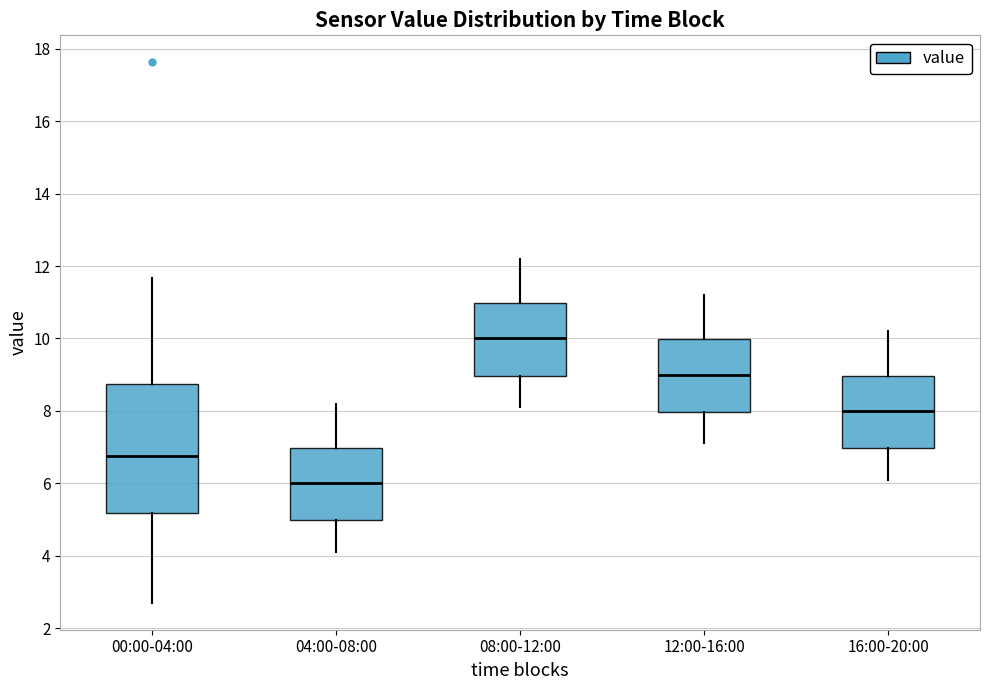

Reading left to right, transcribe this box plot: for each box, give where its median line is, the range the box spans, and where its two whiskers end, as read against the y-axis. The values are not printed on the chart, so give them approximately, as read against the axis.

00:00-04:00: median 6.8, box 5.2 to 8.8, whiskers 2.8 to 11.6
04:00-08:00: median 6.0, box 5.0 to 7.0, whiskers 4.2 to 8.2
08:00-12:00: median 10.0, box 9.0 to 11.0, whiskers 8.2 to 12.2
12:00-16:00: median 9.0, box 8.0 to 10.0, whiskers 7.2 to 11.2
16:00-20:00: median 8.0, box 7.0 to 9.0, whiskers 6.2 to 10.2